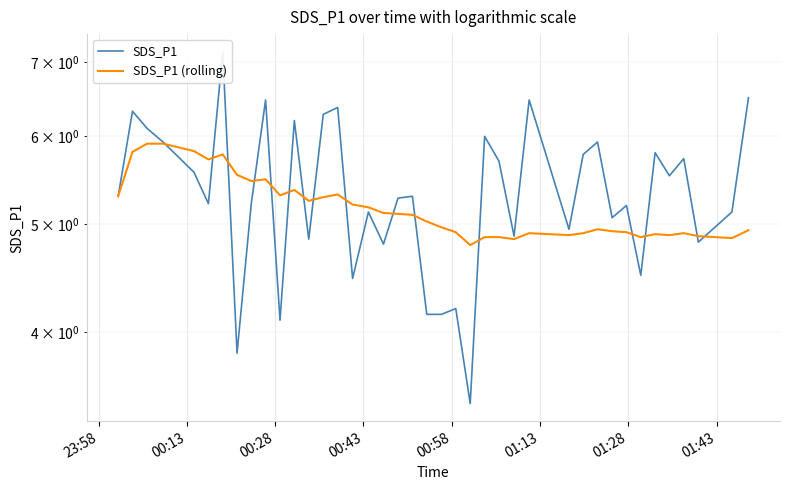

How many values in the SDS_P1 series are below 5?

13